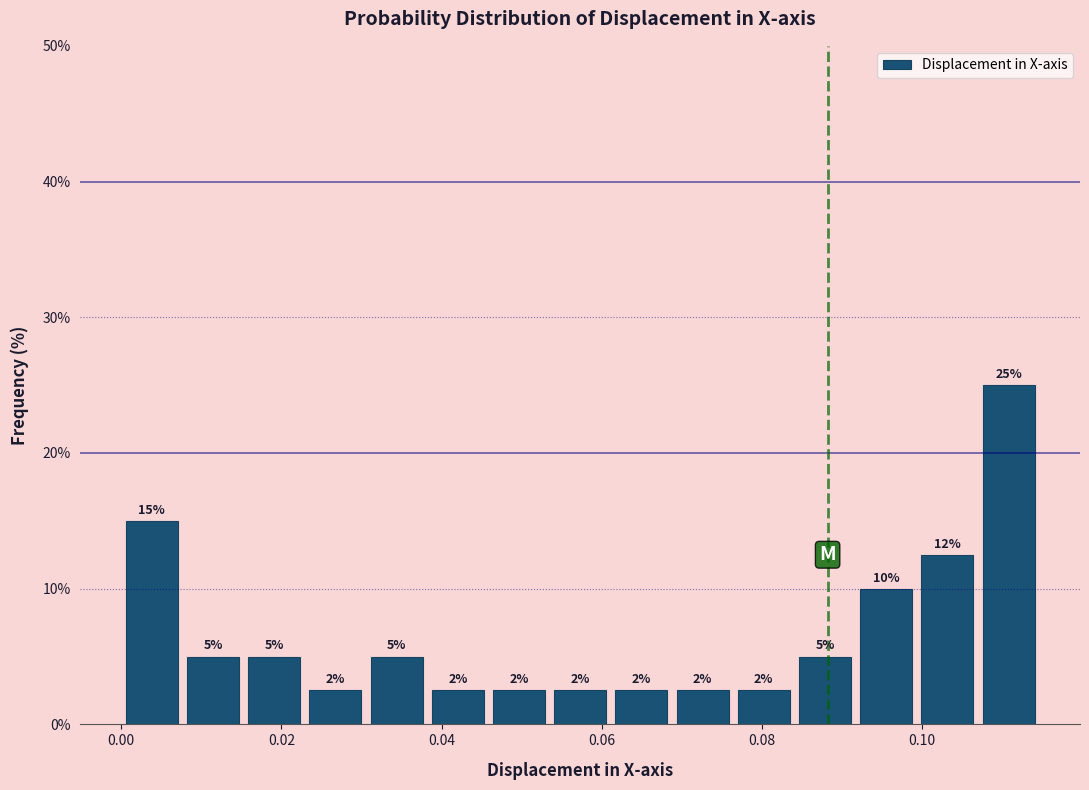

Read against the x-axis, roughly where is the centre of the tallest bar?

0.110